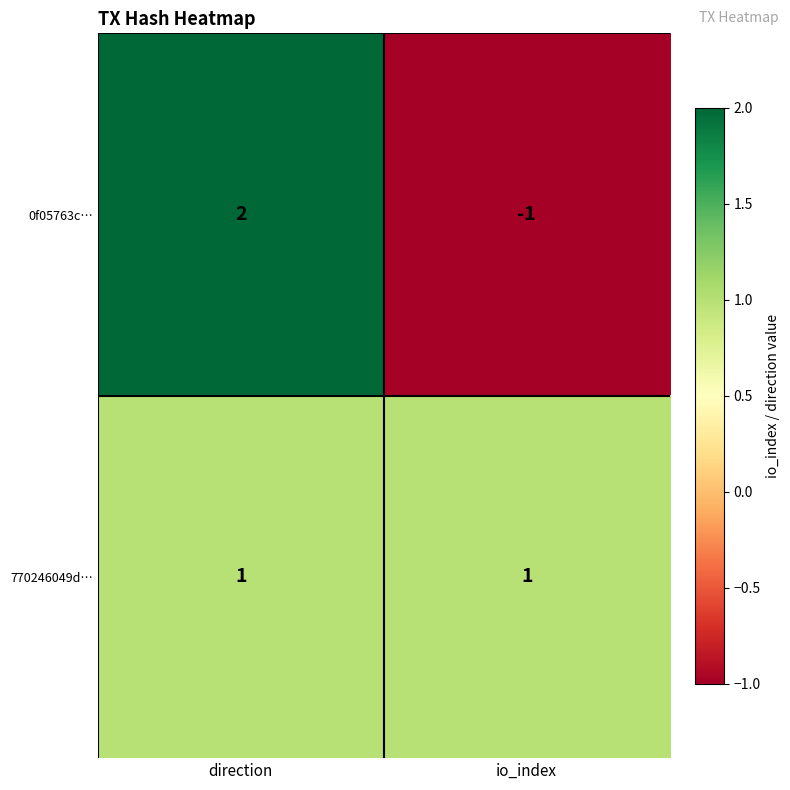

Which series changed the most between direction and io_index?

0f05763c…